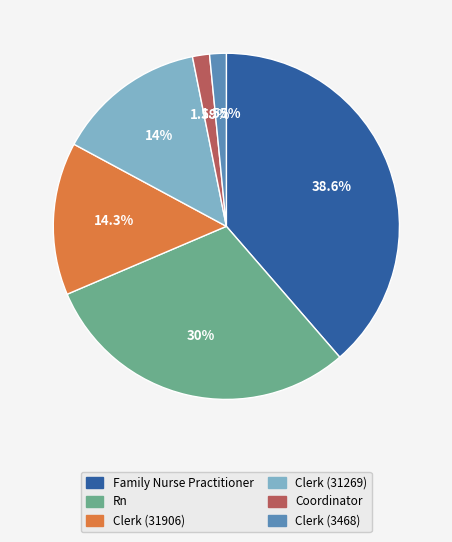

Which category has the biggest portion of the pie?

Family Nurse Practitioner